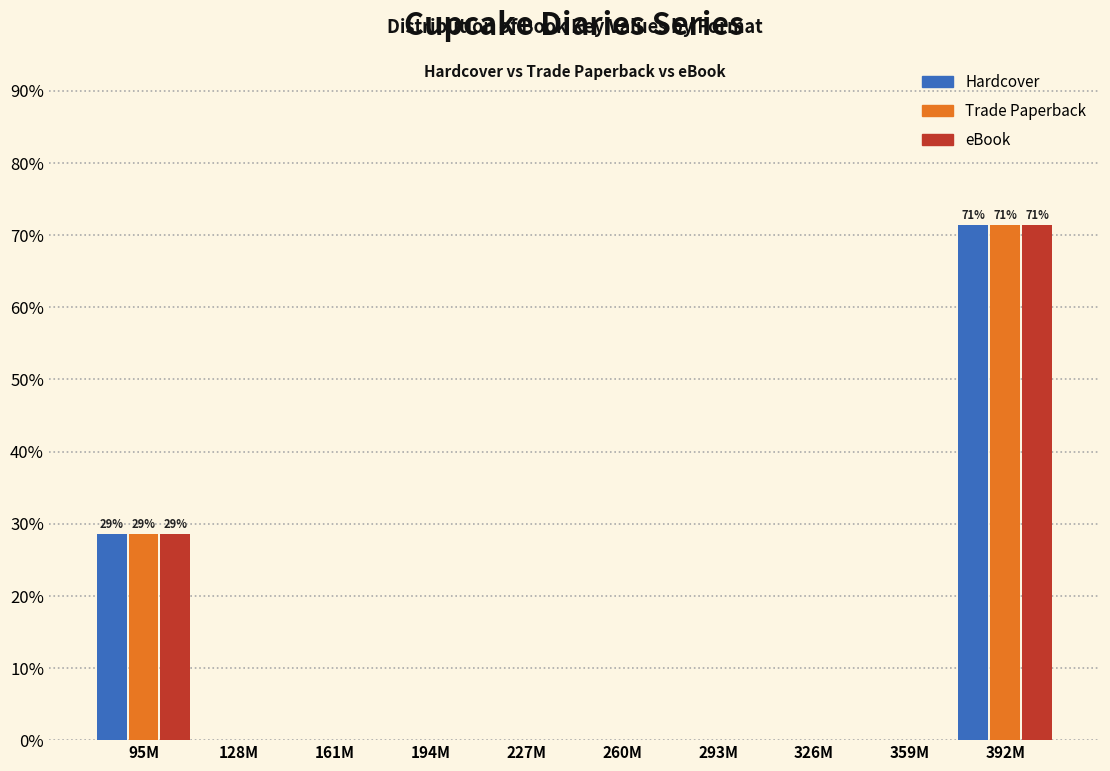

Reading left to right, transcribe all the data shown in this chart.

Hardcover: 95M=28.6	128M=0.0	161M=0.0	194M=0.0	227M=0.0	260M=0.0	293M=0.0	326M=0.0	359M=0.0	392M=71.4
Trade Paperback: 95M=28.6	128M=0.0	161M=0.0	194M=0.0	227M=0.0	260M=0.0	293M=0.0	326M=0.0	359M=0.0	392M=71.4
eBook: 95M=28.6	128M=0.0	161M=0.0	194M=0.0	227M=0.0	260M=0.0	293M=0.0	326M=0.0	359M=0.0	392M=71.4